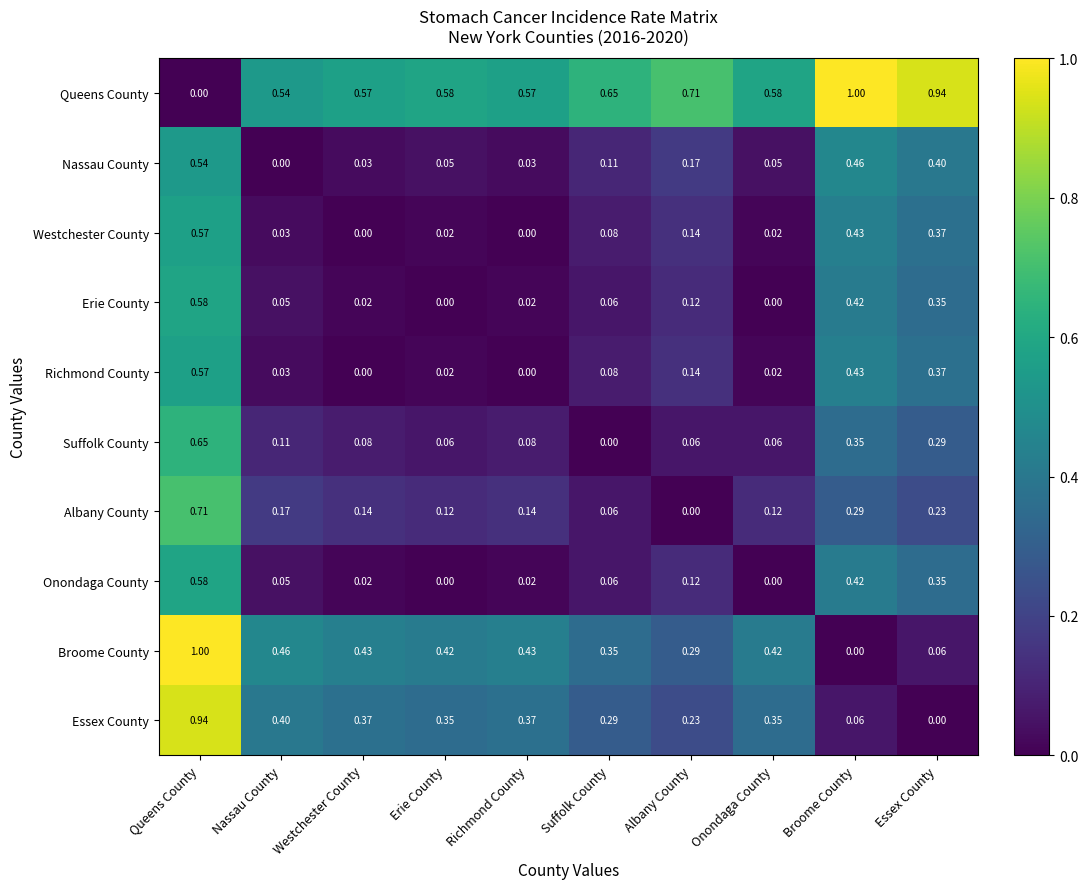

At which label does Broome County reach its peak?

Queens County